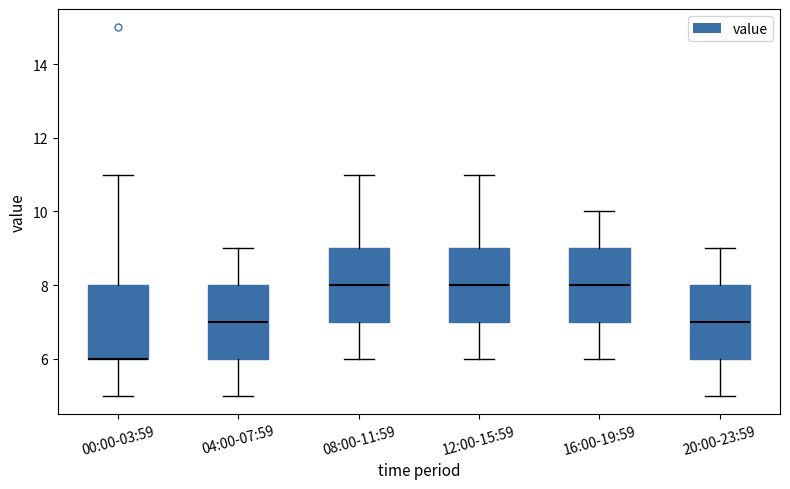

Reading left to right, read every box against the y-axis: the position of its median line, the range the box covers, and the ends of its whiskers. The values are not printed on the chart, so give them approximately, as read against the axis.

00:00-03:59: median 6 (drawn on the box's lower edge), box 6 to 8, whiskers 5 to 11
04:00-07:59: median 7, box 6 to 8, whiskers 5 to 9
08:00-11:59: median 8, box 7 to 9, whiskers 6 to 11
12:00-15:59: median 8, box 7 to 9, whiskers 6 to 11
16:00-19:59: median 8, box 7 to 9, whiskers 6 to 10
20:00-23:59: median 7, box 6 to 8, whiskers 5 to 9